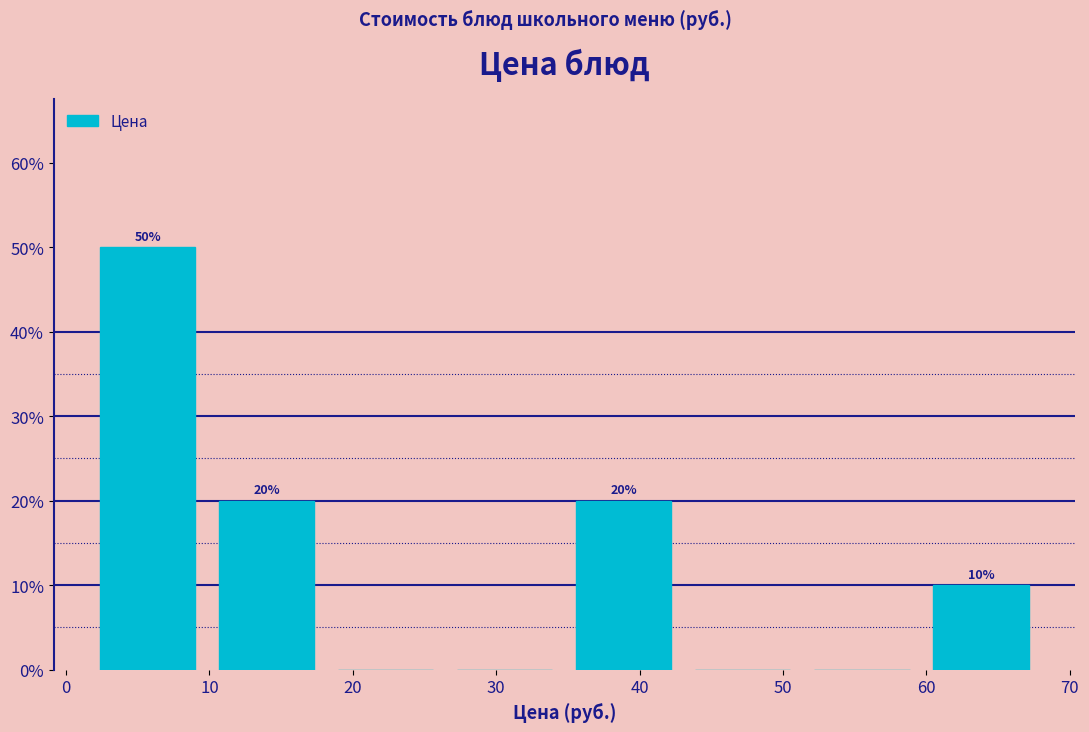

Which range on the x-axis has the tallest bar?

2 to 10